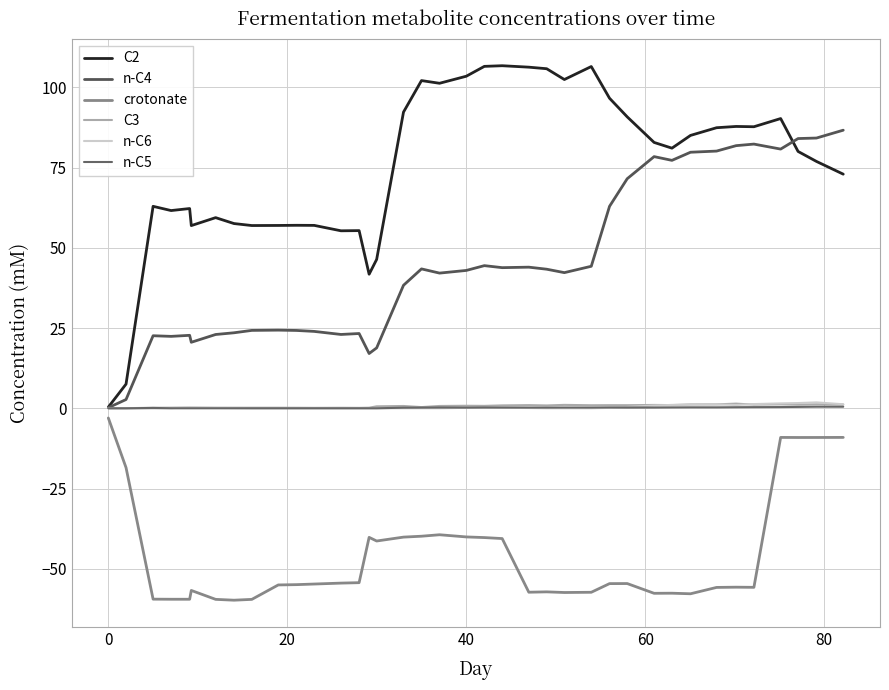

Count the number of categories in the chart.

38